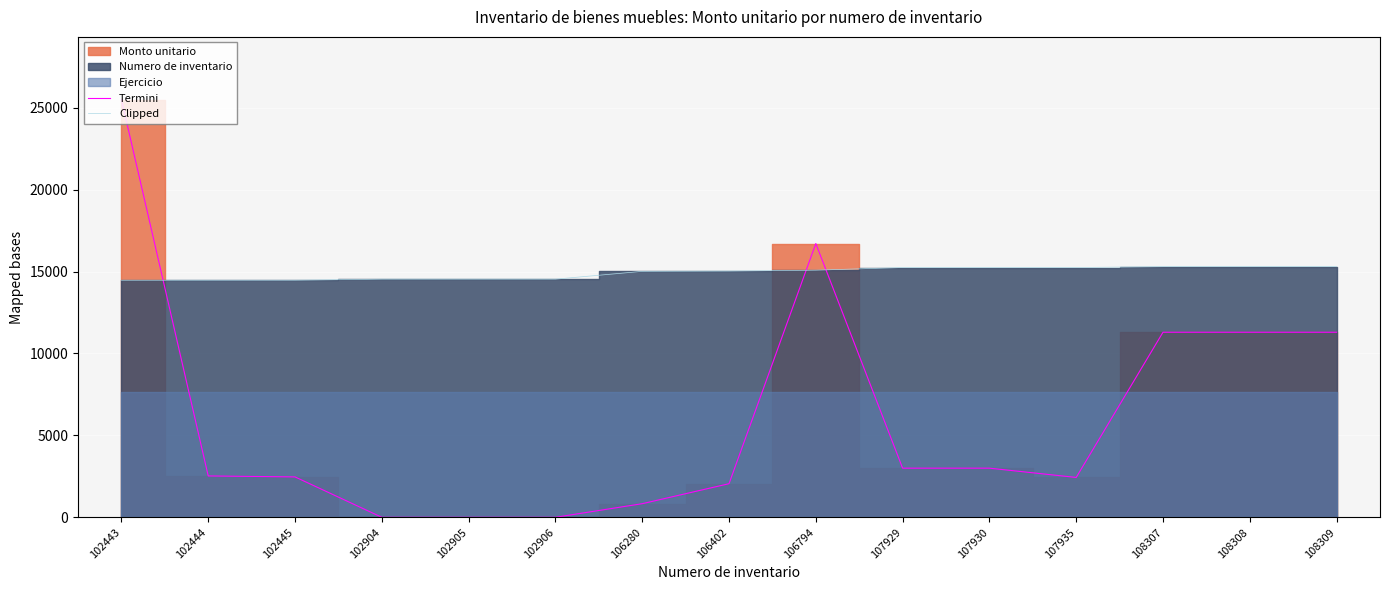

How many positive values does the Termini series have?

12